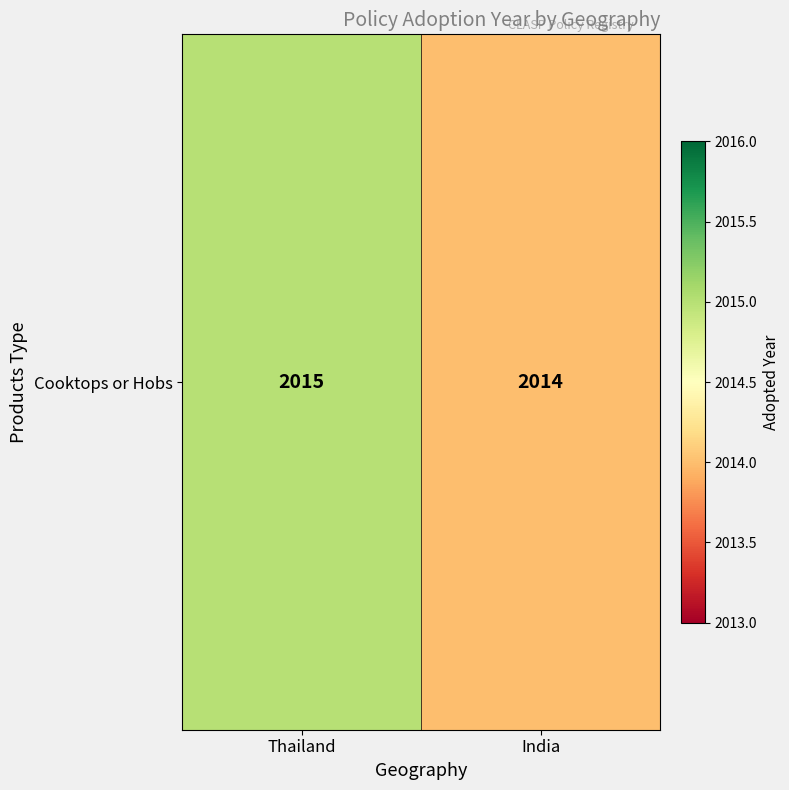

What is the change in value from Thailand to India?

-1